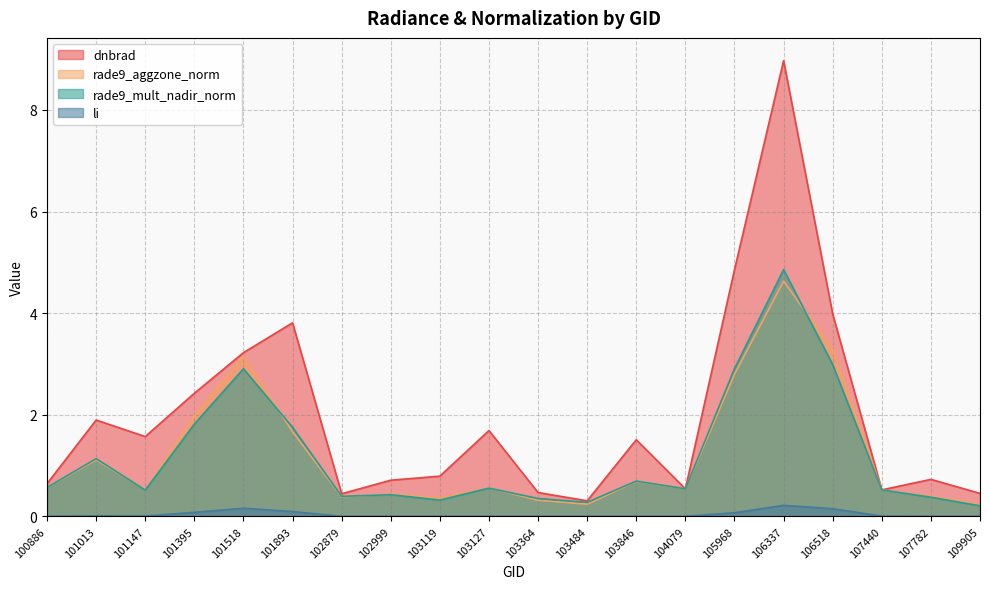

At which category does the chart reach its peak across all series?

106337